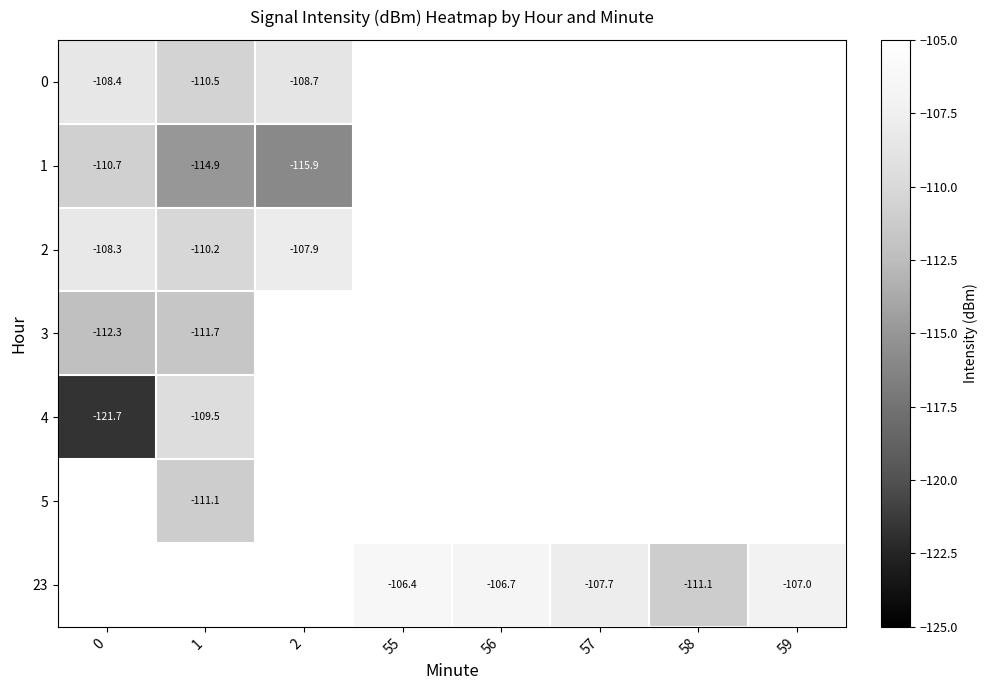

What is the difference between the 23 values at 55 and 59?

0.6